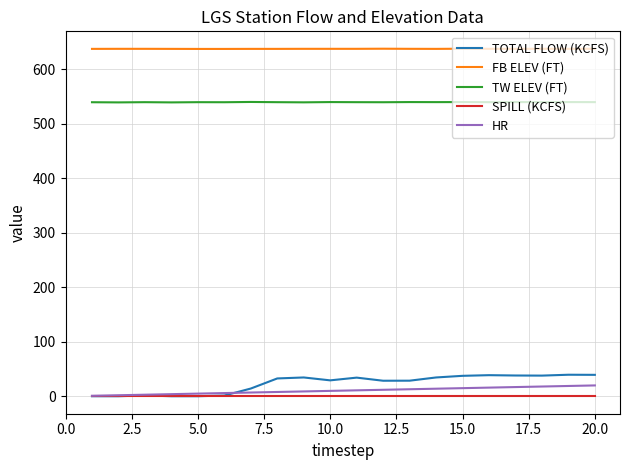

True or false: FB ELEV (FT) and TOTAL FLOW (KCFS) intersect in this chart.

False